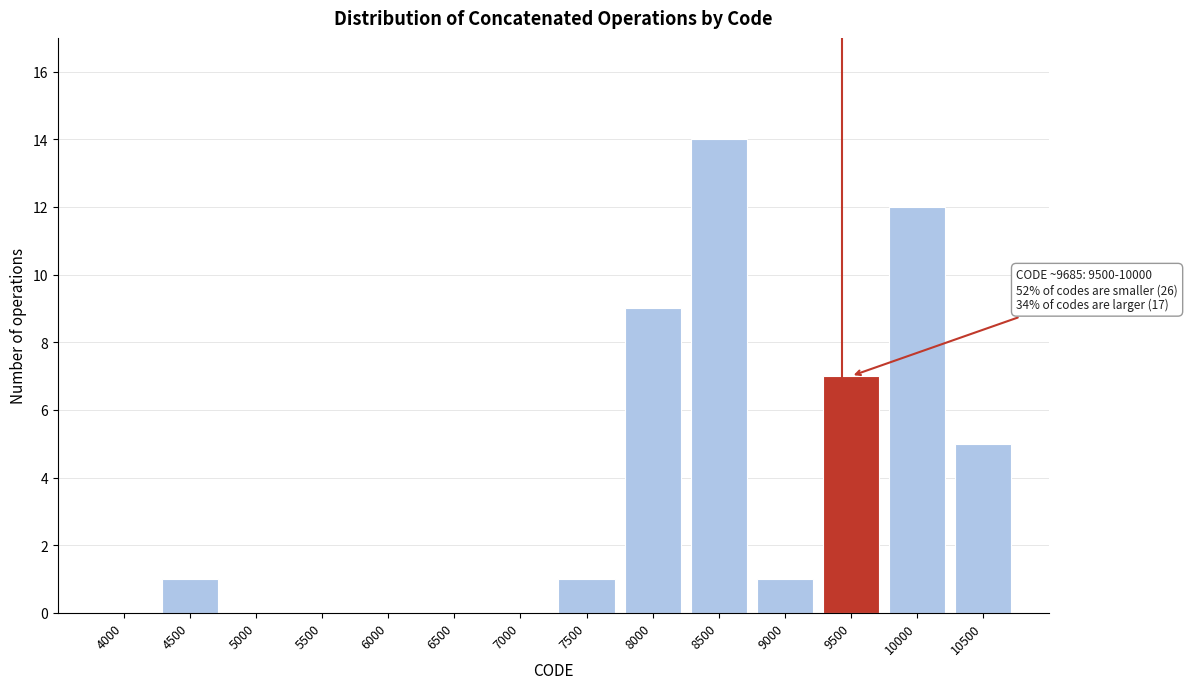

Reading left to right, transcribe all the data shown in this chart.

4000=0	4500=1	5000=0	5500=0	6000=0	6500=0	7000=0	7500=1	8000=9	8500=14	9000=1	9500=7	10000=12	10500=5